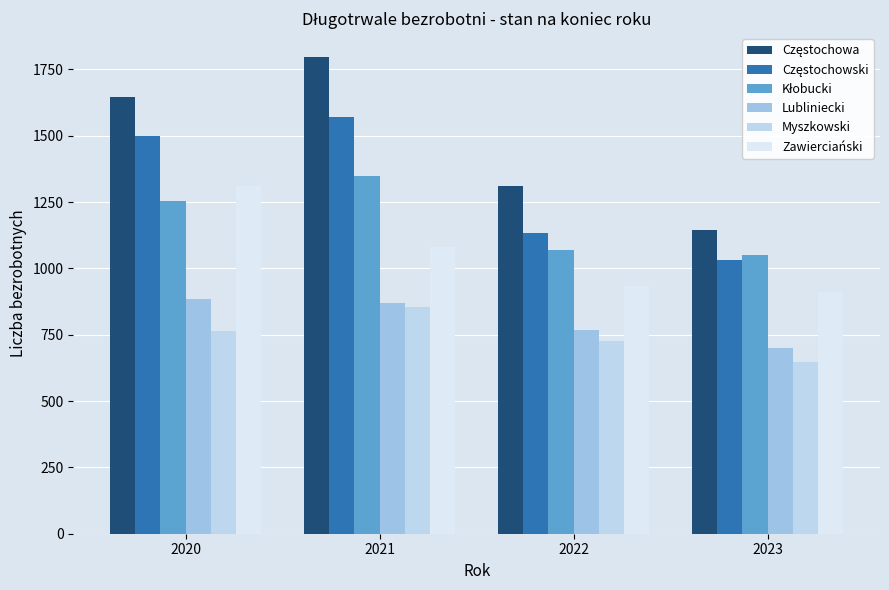

How many data points does each series have?

4